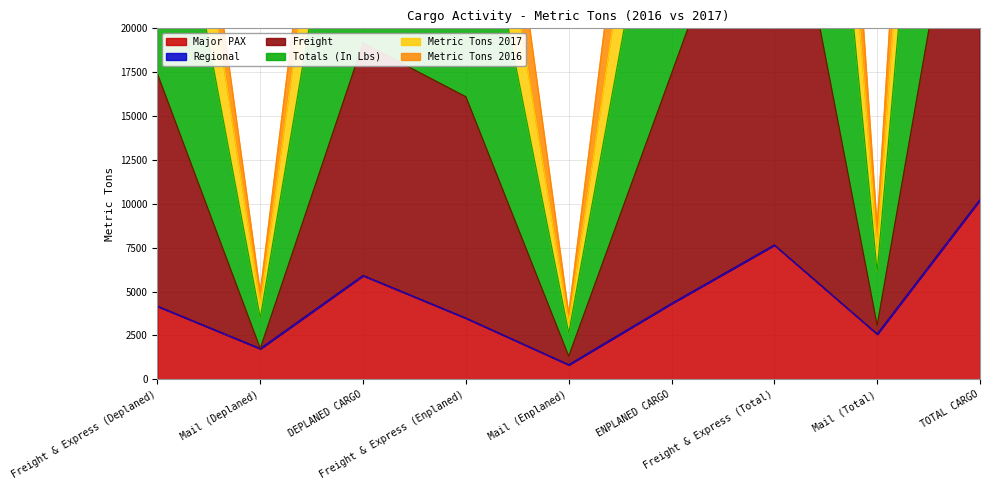

How many interior local valleys does the Totals (In Lbs) series have?

3